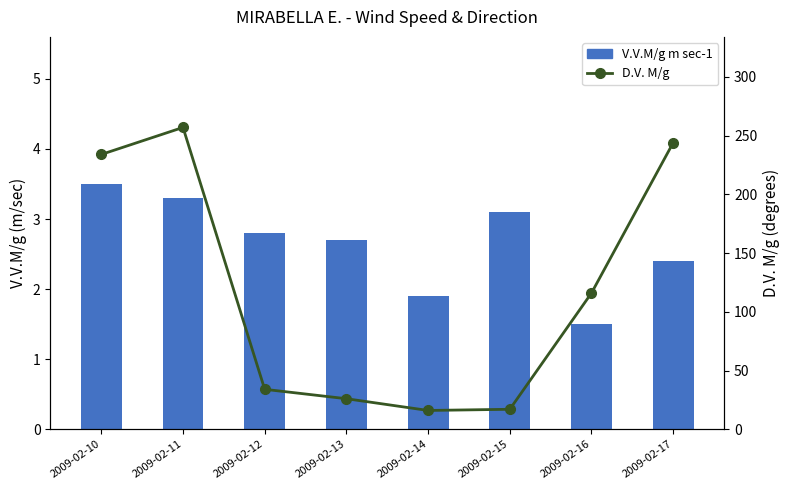

At which label is D.V. M/g closest to 136?

2009-02-16